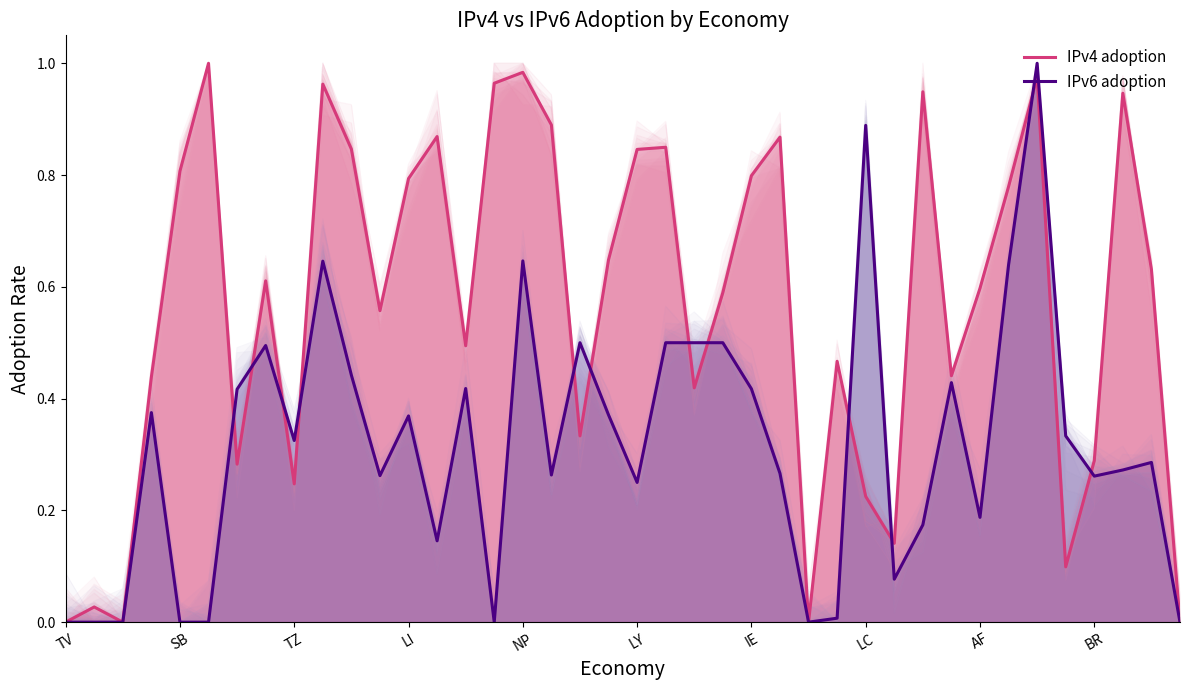

How many data points in IPv4 adoption are above 0?

36